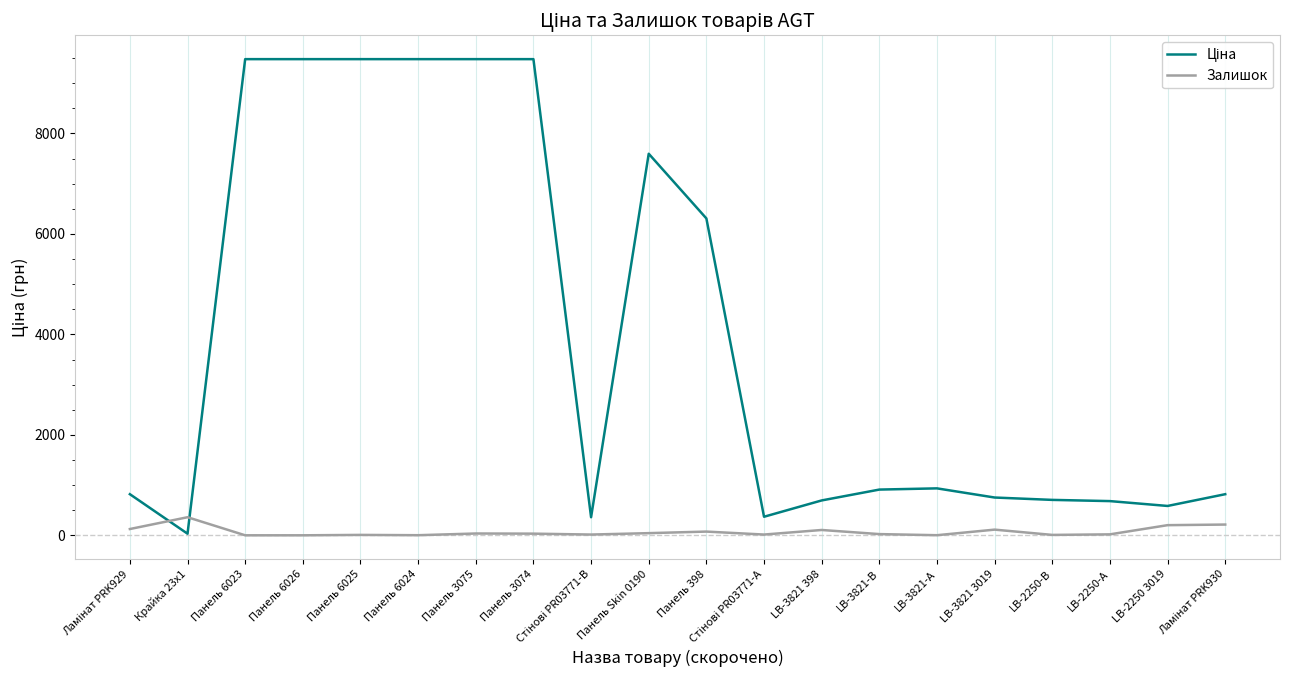

How many series are shown in this chart?

2